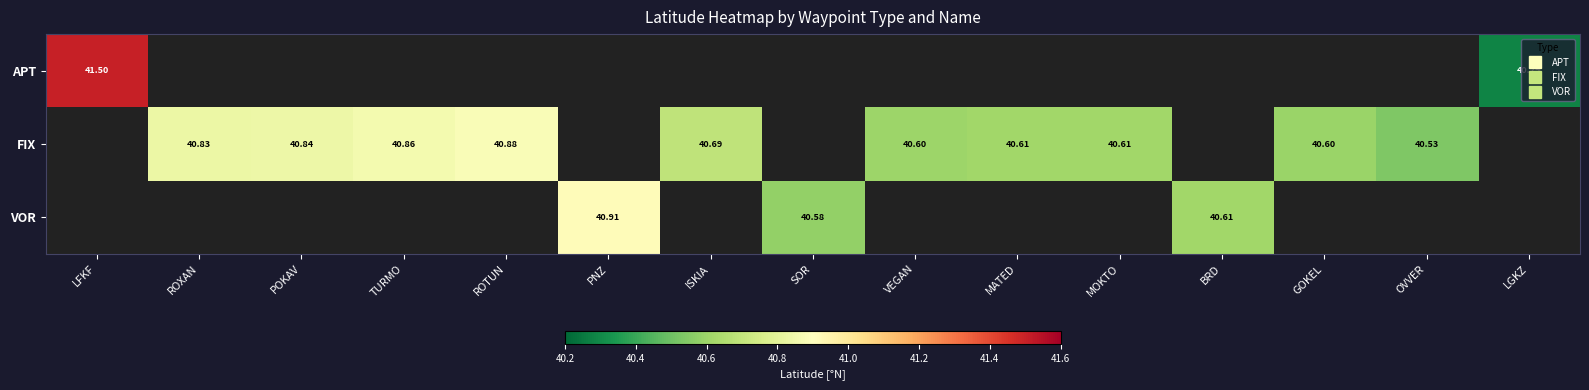

How many FIX values are between 40 and 41?

10